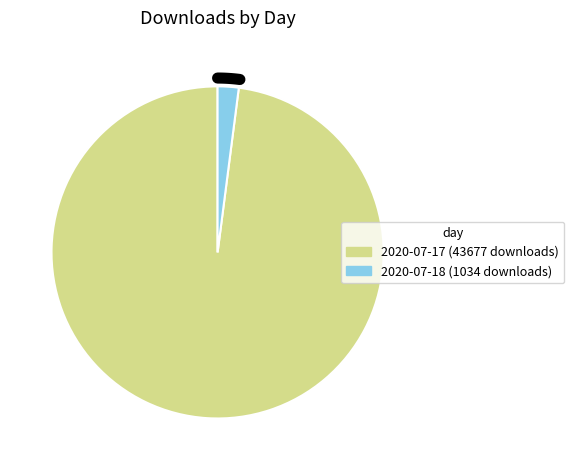

Combined, do 2020-07-18 (1034 downloads) and 2020-07-17 (43677 downloads) account for over 50%?

Yes